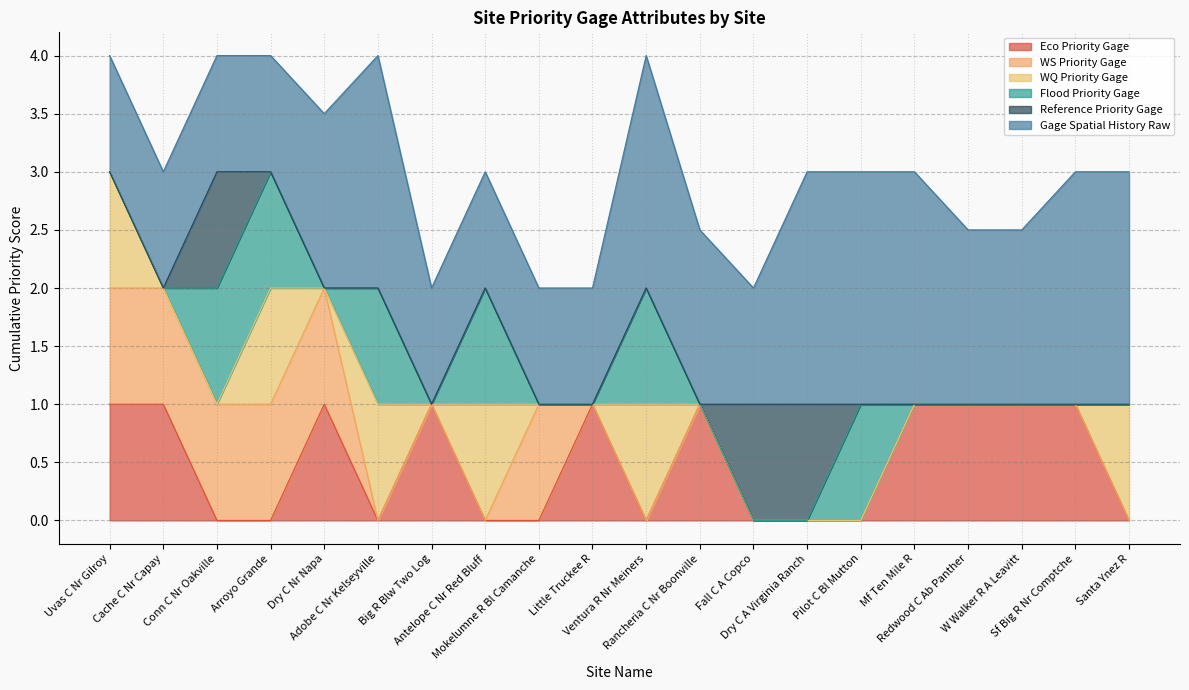

Reading right to left, list all the values displayed in this chart.

Eco Priority Gage: Santa Ynez R=0.0	Sf Big R Nr Comptche=1.0	W Walker R A Leavitt=1.0	Redwood C Ab Panther=1.0	Mf Ten Mile R=1.0	Pilot C Bl Mutton=0.0	Dry C A Virginia Ranch=0.0	Fall C A Copco=0.0	Rancheria C Nr Boonville=1.0	Ventura R Nr Meiners=0.0	Little Truckee R=1.0	Mokelumne R Bl Camanche=0.0	Antelope C Nr Red Bluff=0.0	Big R Blw Two Log=1.0	Adobe C Nr Kelseyville=0.0	Dry C Nr Napa=1.0	Arroyo Grande=0.0	Conn C Nr Oakville=0.0	Cache C Nr Capay=1.0	Uvas C Nr Gilroy=1.0
WS Priority Gage: Santa Ynez R=0.0	Sf Big R Nr Comptche=0.0	W Walker R A Leavitt=0.0	Redwood C Ab Panther=0.0	Mf Ten Mile R=0.0	Pilot C Bl Mutton=0.0	Dry C A Virginia Ranch=0.0	Fall C A Copco=0.0	Rancheria C Nr Boonville=0.0	Ventura R Nr Meiners=0.0	Little Truckee R=0.0	Mokelumne R Bl Camanche=1.0	Antelope C Nr Red Bluff=0.0	Big R Blw Two Log=0.0	Adobe C Nr Kelseyville=0.0	Dry C Nr Napa=1.0	Arroyo Grande=1.0	Conn C Nr Oakville=1.0	Cache C Nr Capay=1.0	Uvas C Nr Gilroy=1.0
WQ Priority Gage: Santa Ynez R=1.0	Sf Big R Nr Comptche=0.0	W Walker R A Leavitt=0.0	Redwood C Ab Panther=0.0	Mf Ten Mile R=0.0	Pilot C Bl Mutton=0.0	Dry C A Virginia Ranch=0.0	Fall C A Copco=0.0	Rancheria C Nr Boonville=0.0	Ventura R Nr Meiners=1.0	Little Truckee R=0.0	Mokelumne R Bl Camanche=0.0	Antelope C Nr Red Bluff=1.0	Big R Blw Two Log=0.0	Adobe C Nr Kelseyville=1.0	Dry C Nr Napa=0.0	Arroyo Grande=1.0	Conn C Nr Oakville=0.0	Cache C Nr Capay=0.0	Uvas C Nr Gilroy=1.0
Flood Priority Gage: Santa Ynez R=0.0	Sf Big R Nr Comptche=0.0	W Walker R A Leavitt=0.0	Redwood C Ab Panther=0.0	Mf Ten Mile R=0.0	Pilot C Bl Mutton=1.0	Dry C A Virginia Ranch=0.0	Fall C A Copco=0.0	Rancheria C Nr Boonville=0.0	Ventura R Nr Meiners=1.0	Little Truckee R=0.0	Mokelumne R Bl Camanche=0.0	Antelope C Nr Red Bluff=1.0	Big R Blw Two Log=0.0	Adobe C Nr Kelseyville=1.0	Dry C Nr Napa=0.0	Arroyo Grande=1.0	Conn C Nr Oakville=1.0	Cache C Nr Capay=0.0	Uvas C Nr Gilroy=0.0
Reference Priority Gage: Santa Ynez R=0.0	Sf Big R Nr Comptche=0.0	W Walker R A Leavitt=0.0	Redwood C Ab Panther=0.0	Mf Ten Mile R=0.0	Pilot C Bl Mutton=0.0	Dry C A Virginia Ranch=1.0	Fall C A Copco=1.0	Rancheria C Nr Boonville=0.0	Ventura R Nr Meiners=0.0	Little Truckee R=0.0	Mokelumne R Bl Camanche=0.0	Antelope C Nr Red Bluff=0.0	Big R Blw Two Log=0.0	Adobe C Nr Kelseyville=0.0	Dry C Nr Napa=0.0	Arroyo Grande=0.0	Conn C Nr Oakville=1.0	Cache C Nr Capay=0.0	Uvas C Nr Gilroy=0.0
Gage Spatial History Raw: Santa Ynez R=2.0	Sf Big R Nr Comptche=2.0	W Walker R A Leavitt=1.5	Redwood C Ab Panther=1.5	Mf Ten Mile R=2.0	Pilot C Bl Mutton=2.0	Dry C A Virginia Ranch=2.0	Fall C A Copco=1.0	Rancheria C Nr Boonville=1.5	Ventura R Nr Meiners=2.0	Little Truckee R=1.0	Mokelumne R Bl Camanche=1.0	Antelope C Nr Red Bluff=1.0	Big R Blw Two Log=1.0	Adobe C Nr Kelseyville=2.0	Dry C Nr Napa=1.5	Arroyo Grande=1.0	Conn C Nr Oakville=1.0	Cache C Nr Capay=1.0	Uvas C Nr Gilroy=1.0